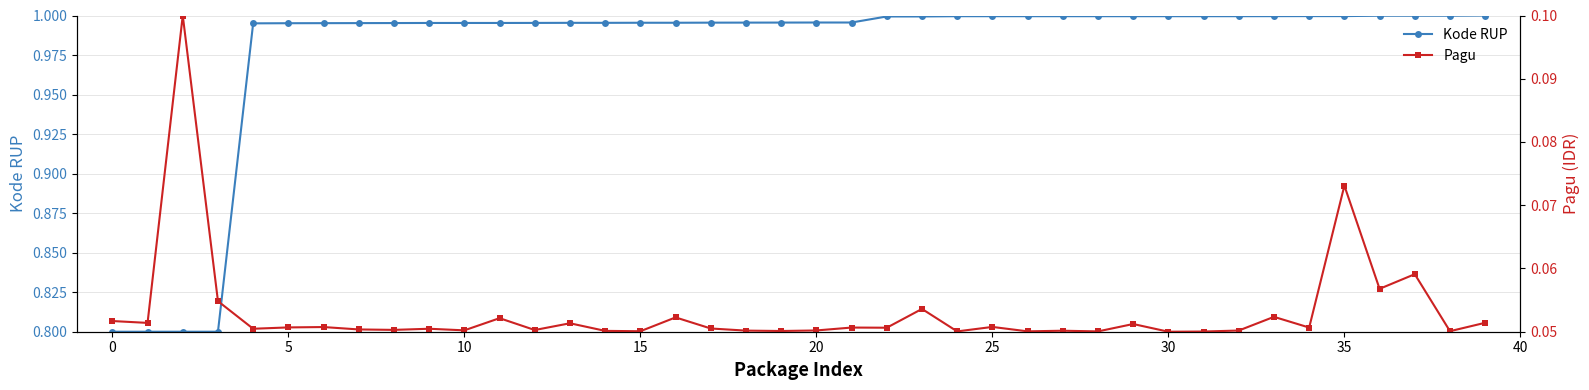

True or false: Kode RUP and Pagu cross at least once.

False